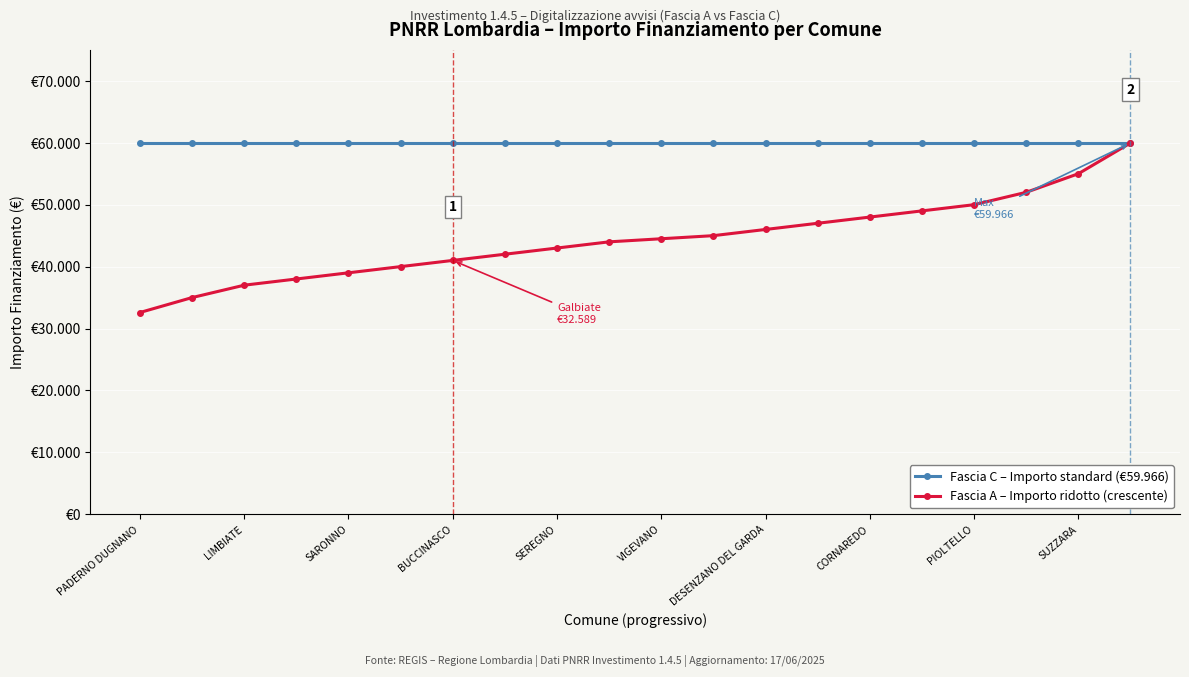

True or false: Fascia C – Importo standard (€59.966) and Fascia A – Importo ridotto (crescente) intersect in this chart.

False